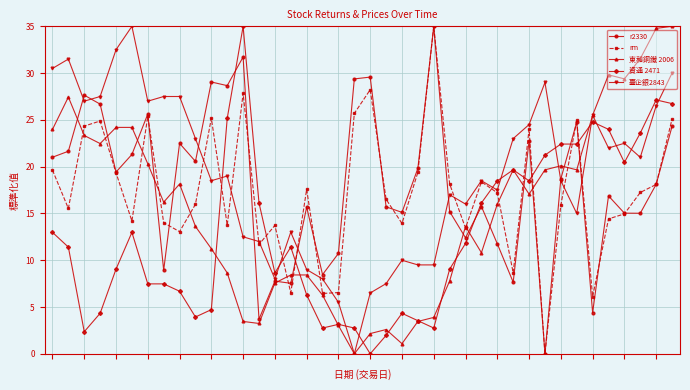

What is the value of the 東和鋼鐵 2006 point at the 23rd from the left?

1.1